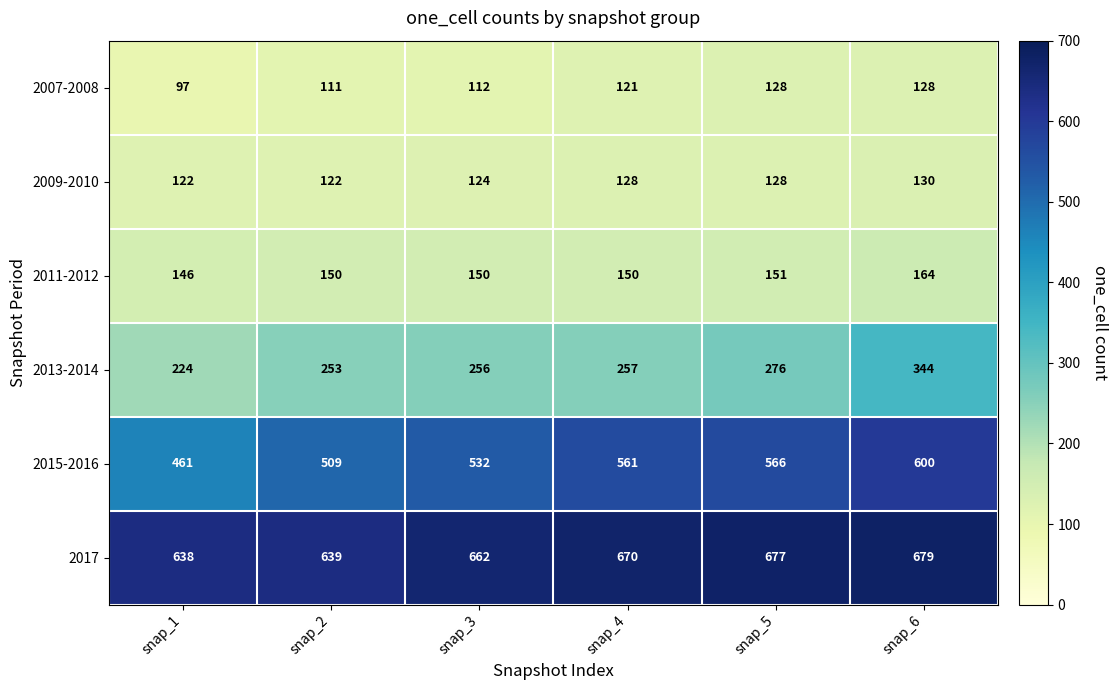

At which category is the sum across all series the highest?

snap_6